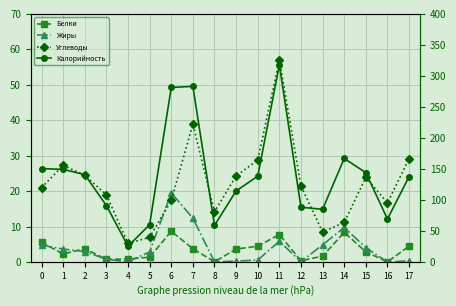

In Белки, how many points are lower than both neighbors (excluding endpoints)?

5